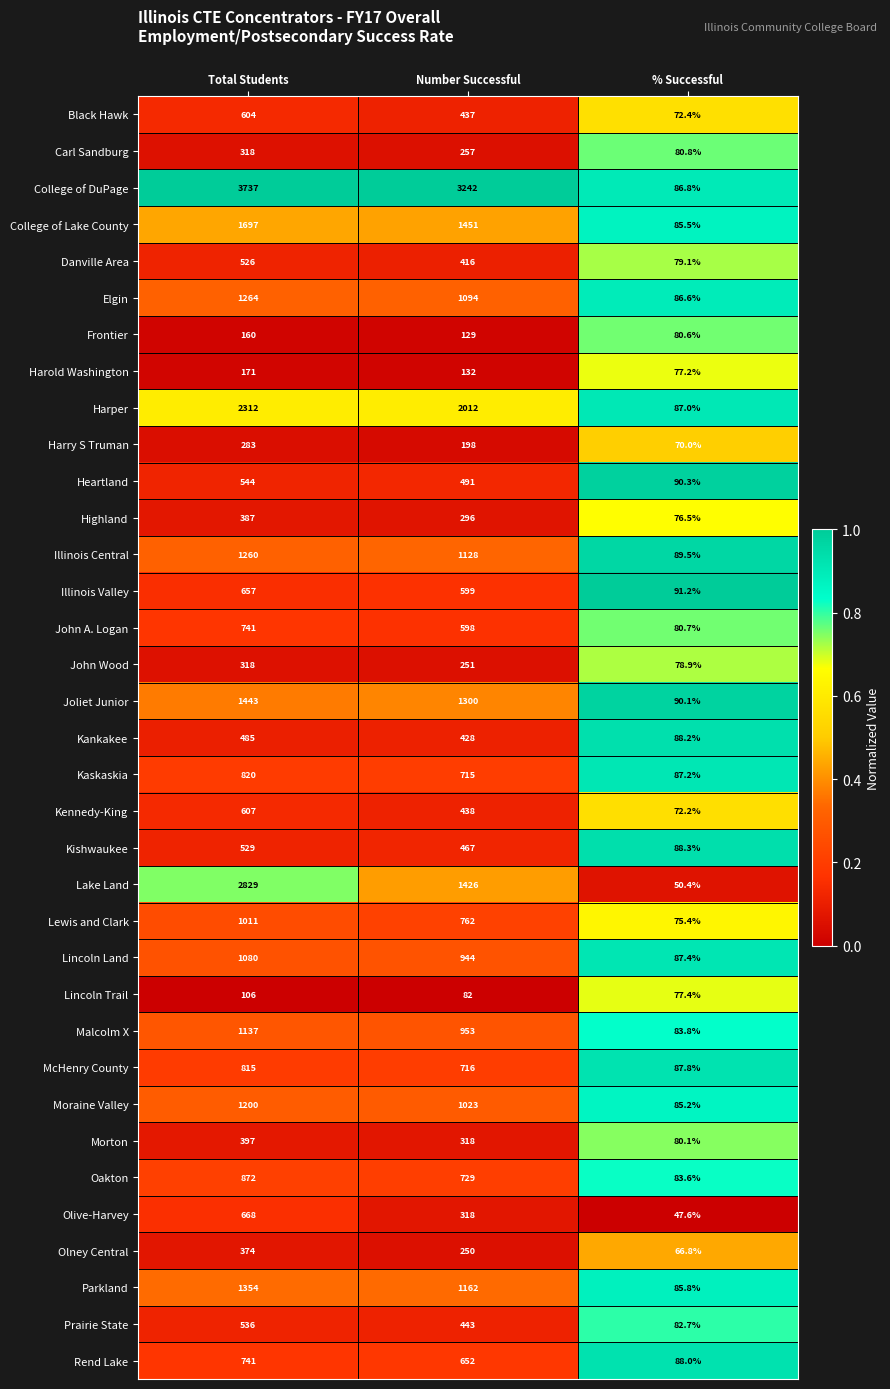

Which series has the widest spread of values?

College of DuPage